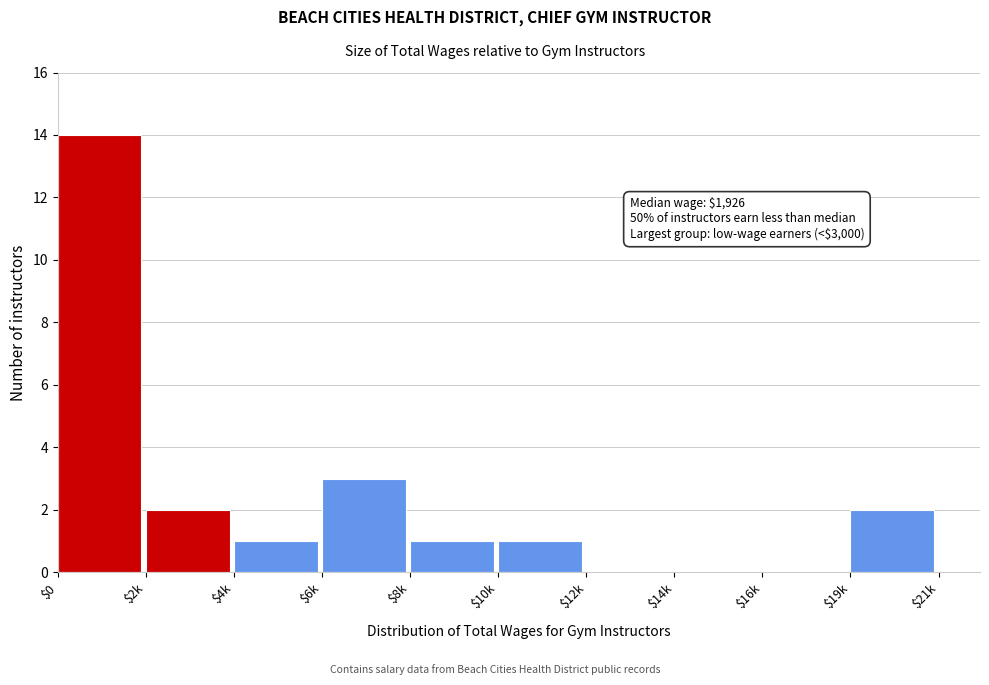

What is the greatest value displayed?

14